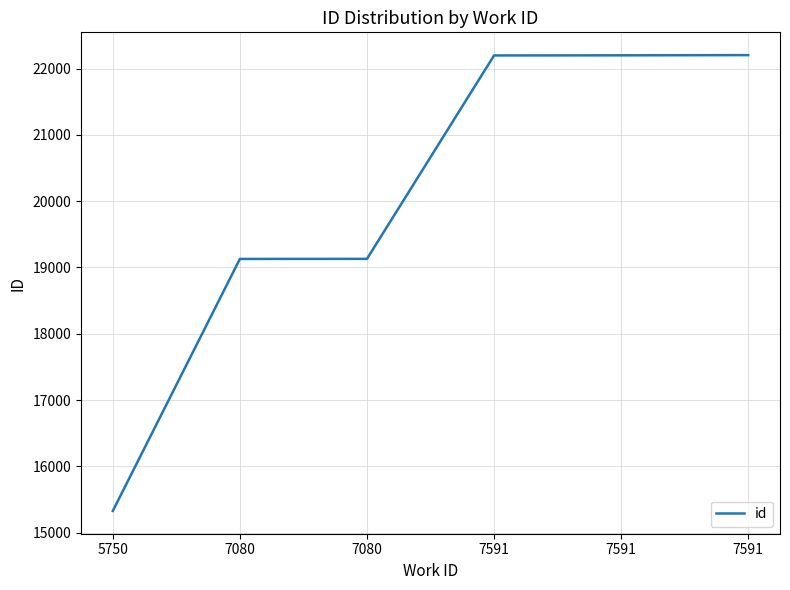

Which label corresponds to the smallest value in the chart?

5750